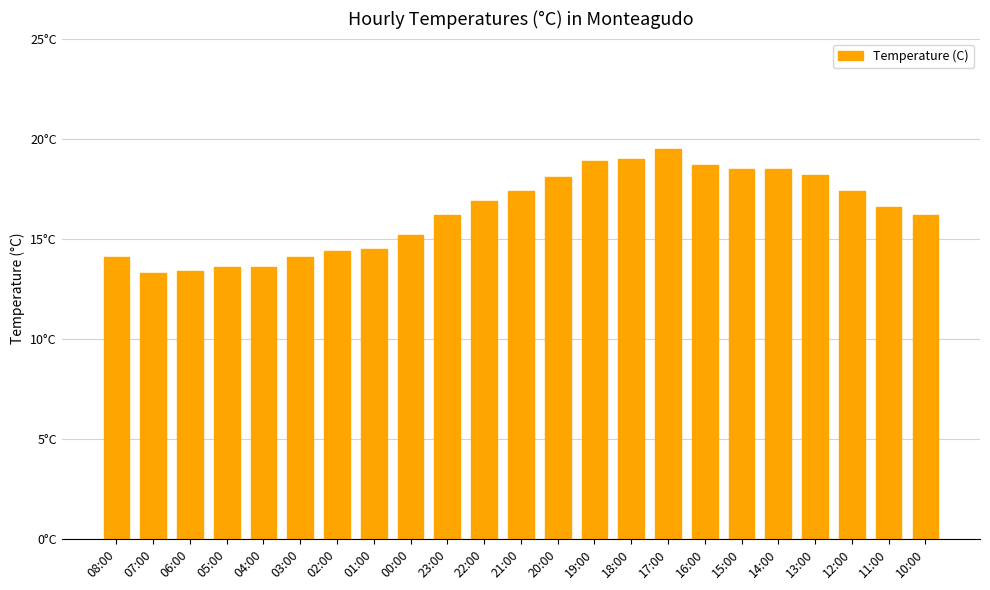

At which category does the chart reach its peak across all series?

17:00